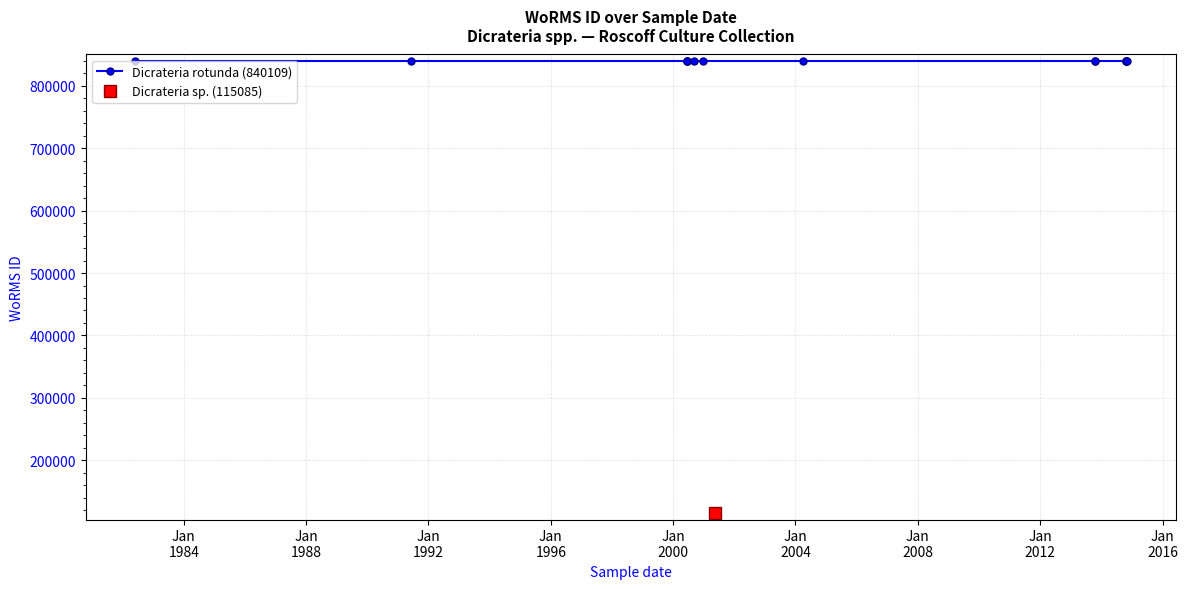

What is the difference between the maximum and minimum values?

725024